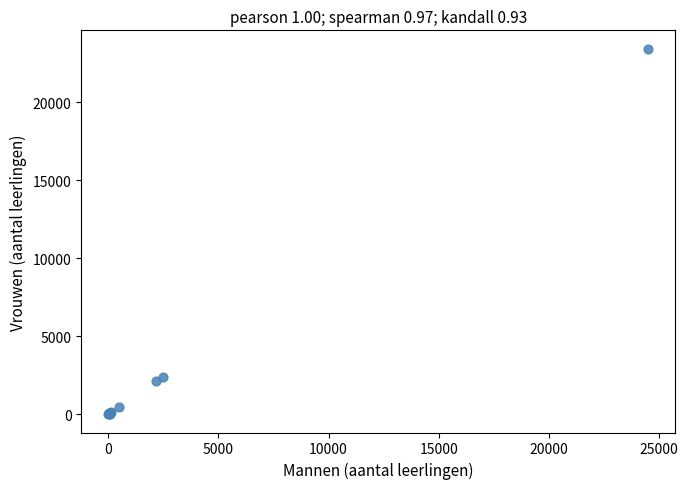

What Y value in the scatter plot is closest to 11720?

2411